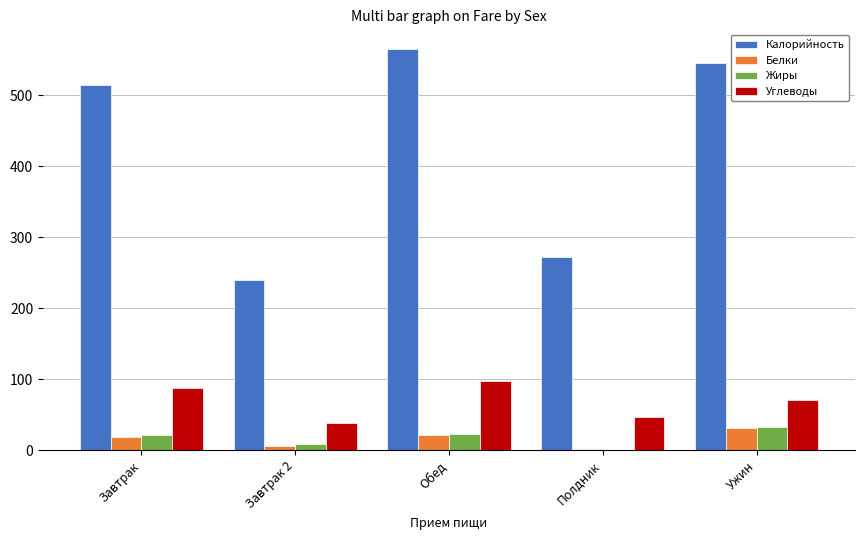

What is the sum of all Белки values?

79.3